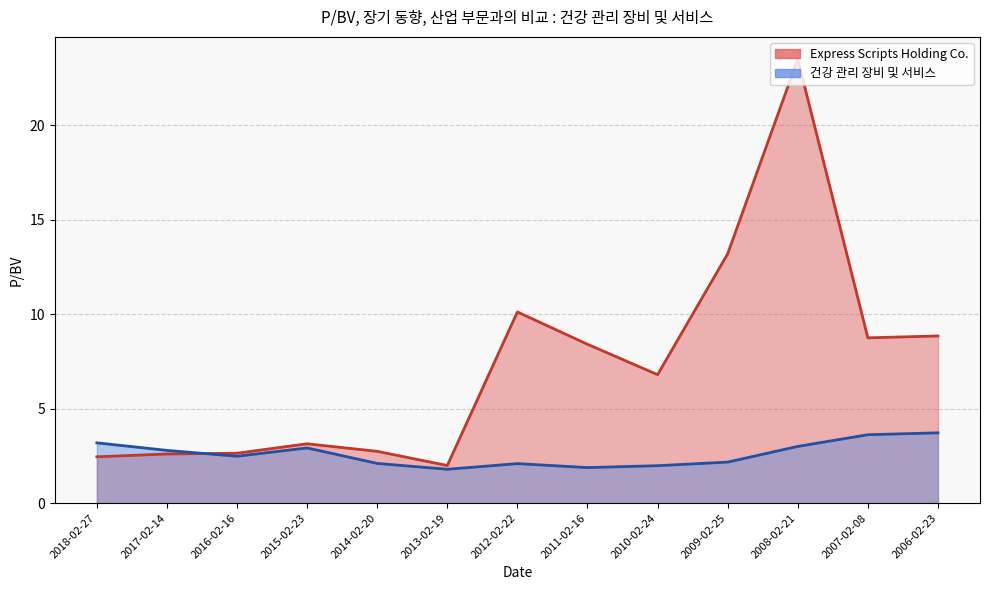

Where does the Express Scripts Holding Co. series first go above 6?

2012-02-22